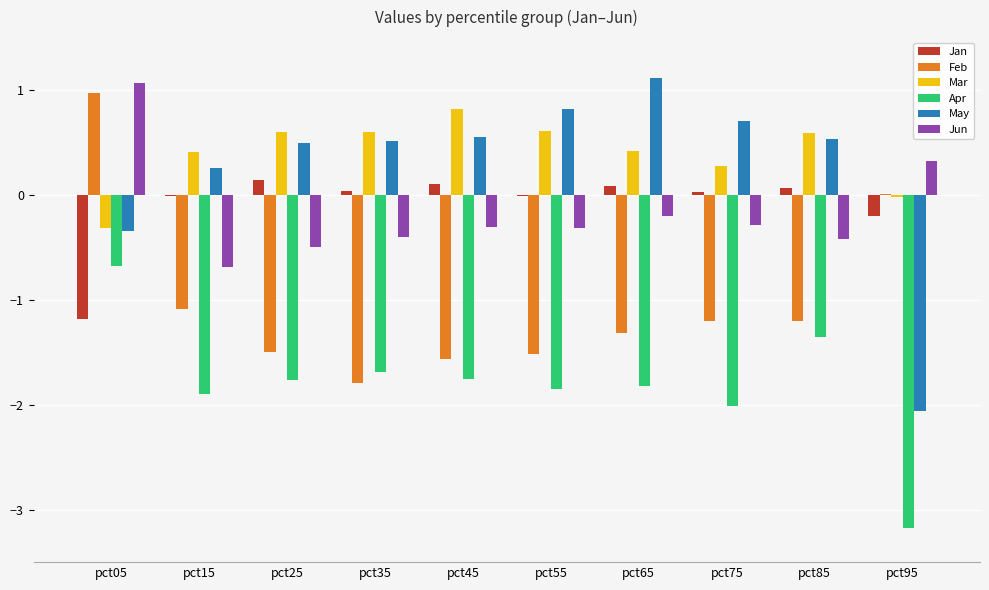

Where is May nearest to the value 0?

pct15